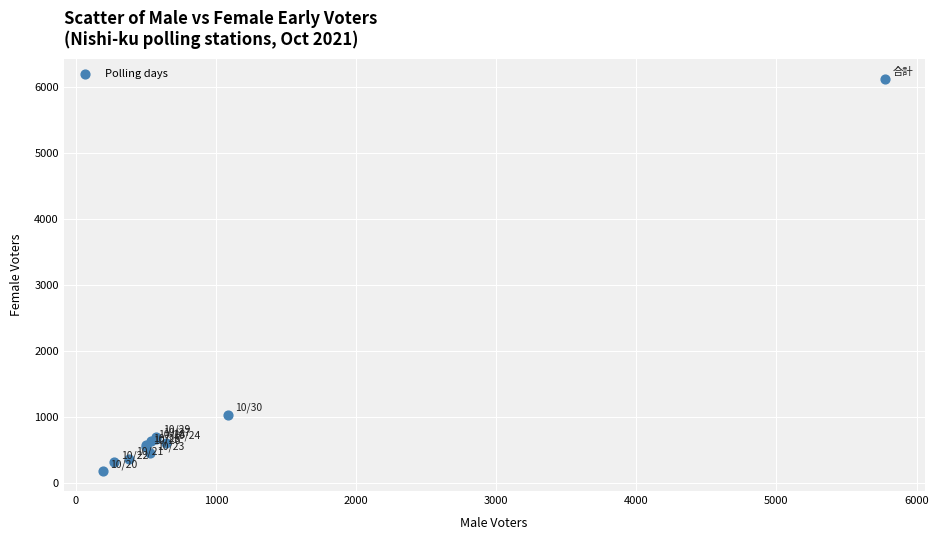

What Y value in the scatter plot is closest to 3149?

1042